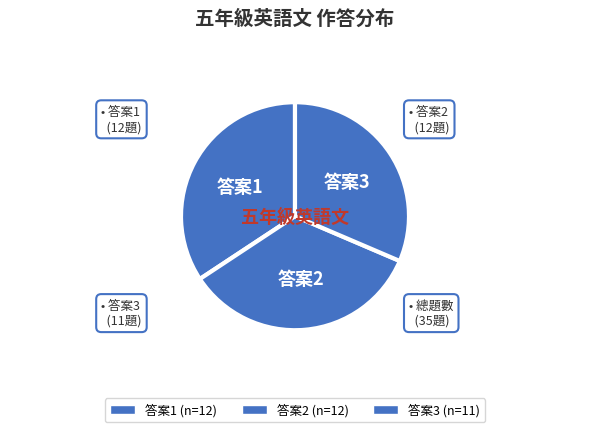

Which slice is the largest?

2